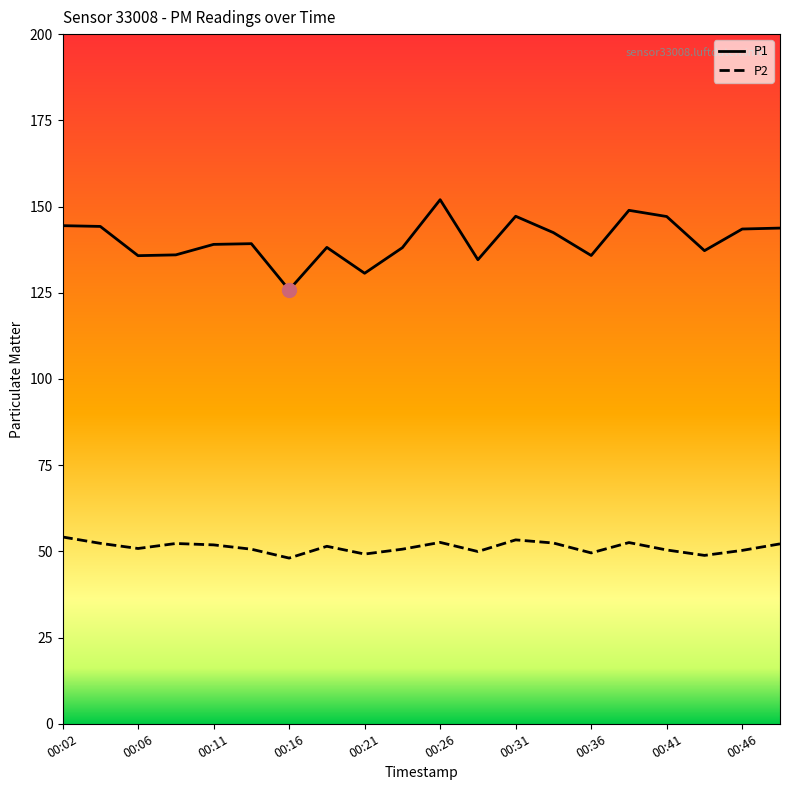

How many distinct data groups are displayed?

2